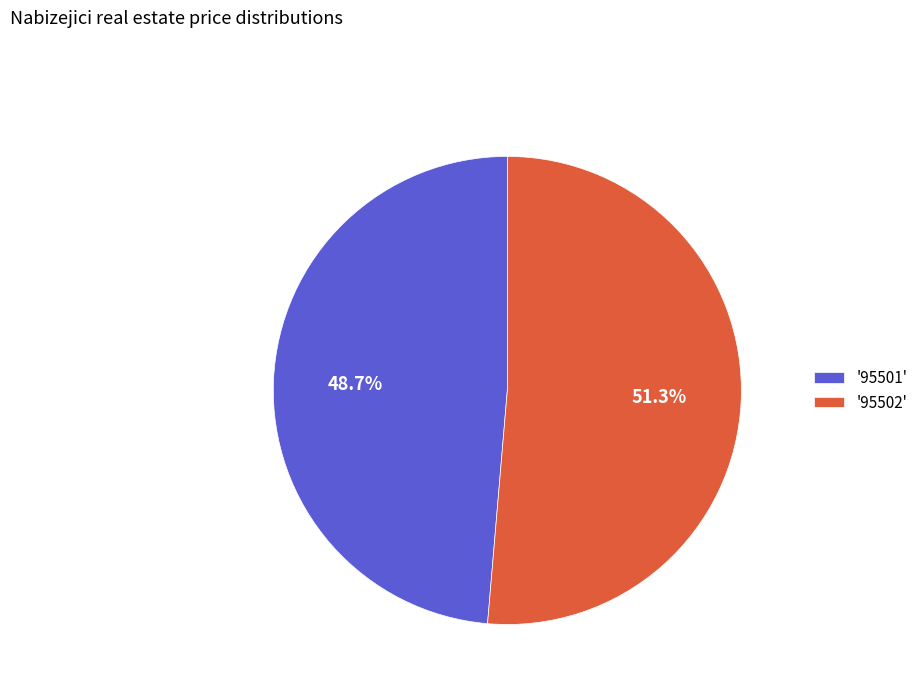

Is there any slice that represents more than half of the pie?

Yes